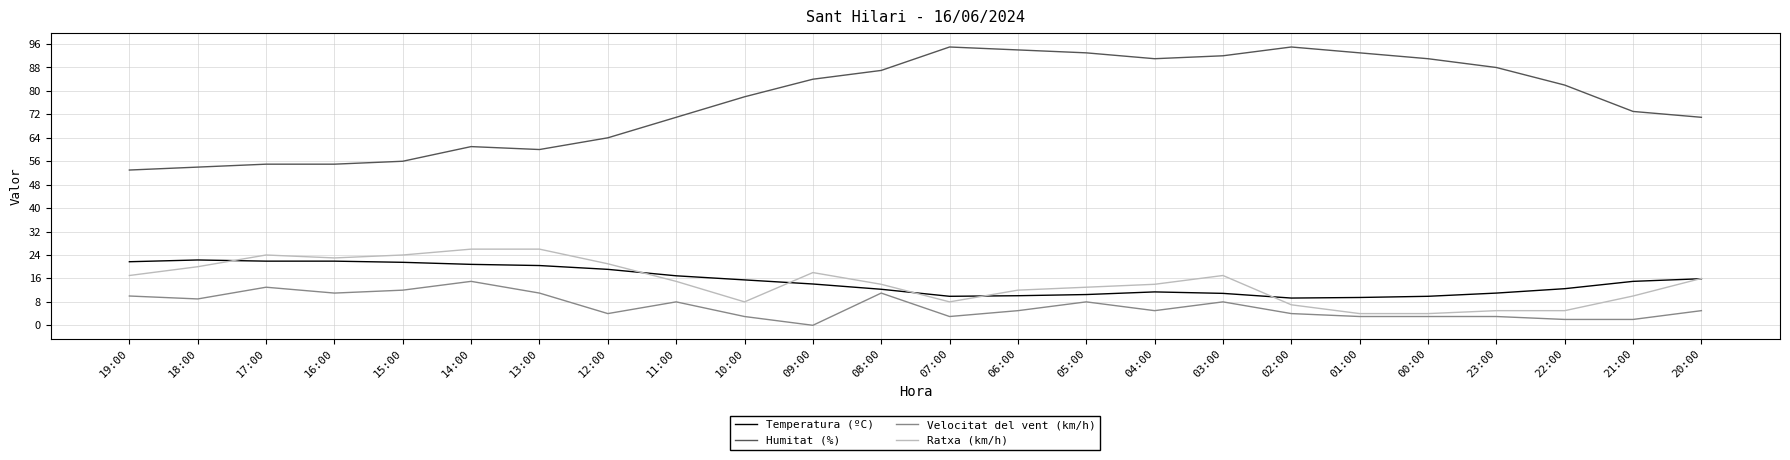

At which category is the sum across all series the highest?

03:00